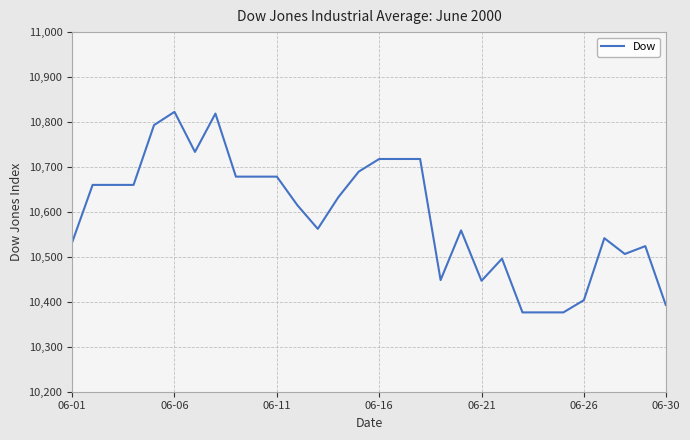

What is the smallest value displayed?

10376.5